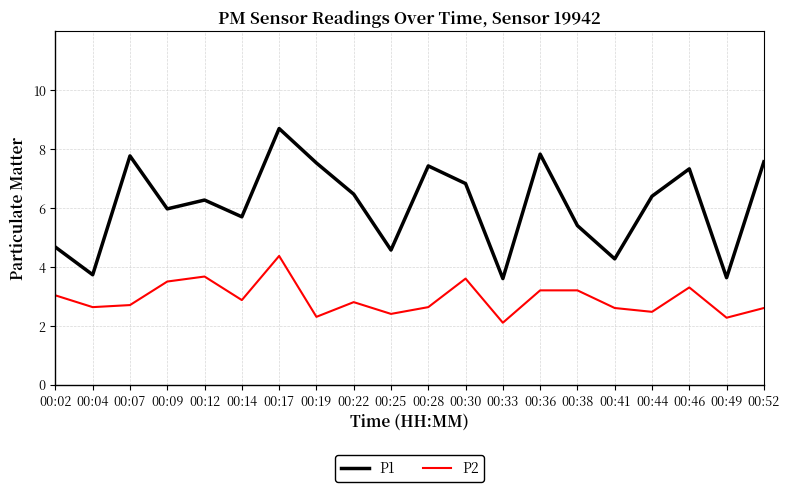

Which series has the largest range (max minus min)?

P1